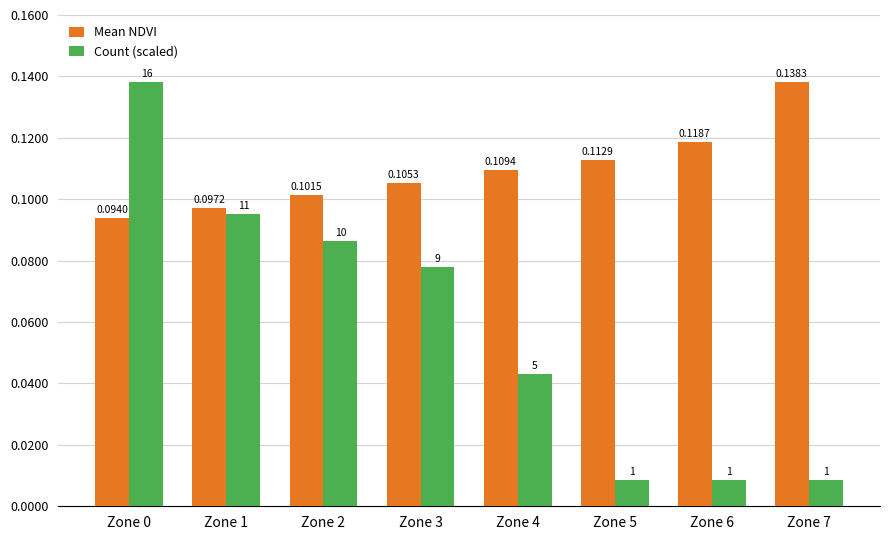

What are all the series names shown in the legend?

Mean NDVI, Count (scaled)